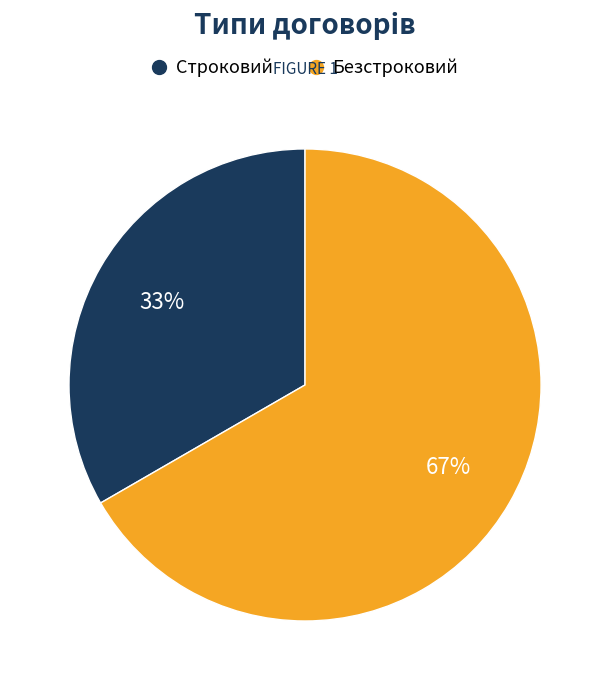

To the nearest percent, what is the average slice percentage?

50%